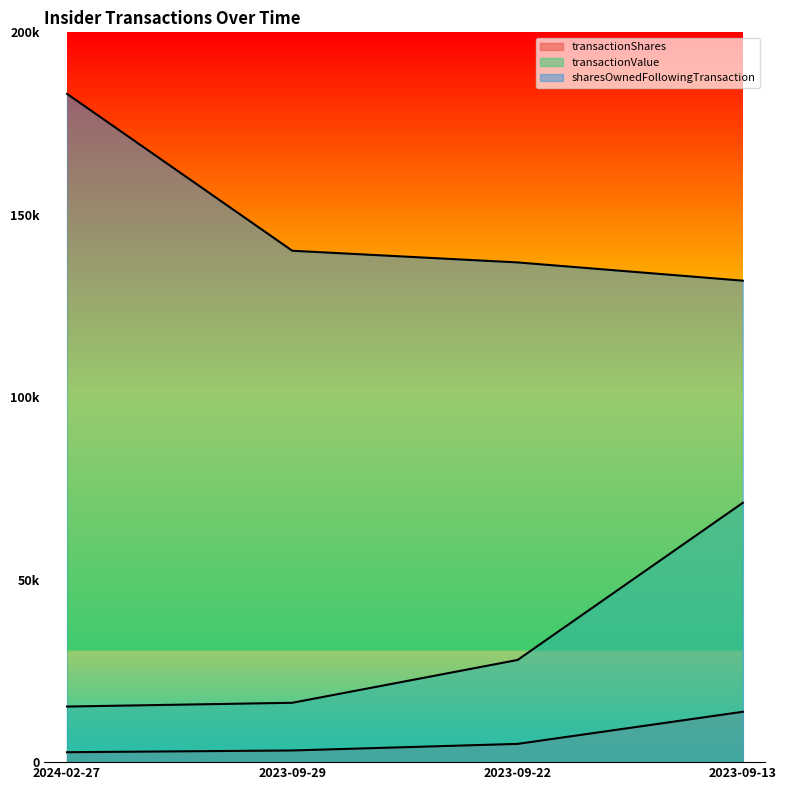

Reading left to right, transcribe all the data shown in this chart.

transactionShares: 2024-02-27=2720	2023-09-29=3199	2023-09-22=5000	2023-09-13=13801
transactionValue: 2024-02-27=15232	2023-09-29=16266	2023-09-22=28000	2023-09-13=71075
sharesOwnedFollowingTransaction: 2024-02-27=183144	2023-09-29=140144	2023-09-22=136945	2023-09-13=131945